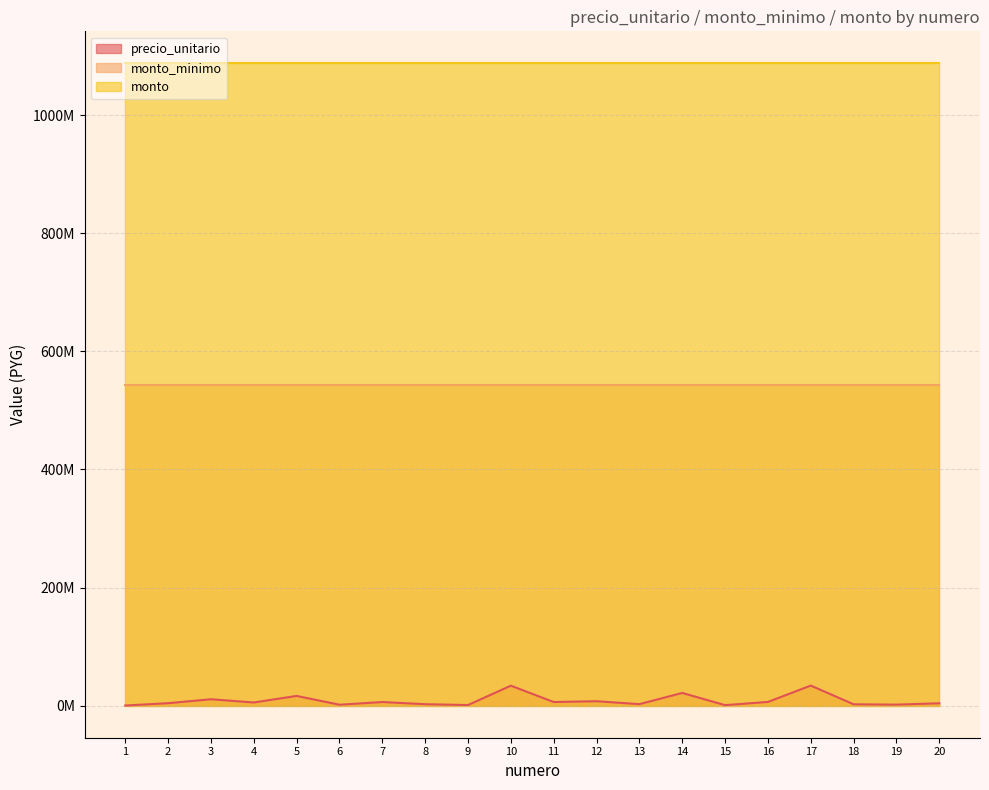

Does the chart display data point markers on the line(s)?

No